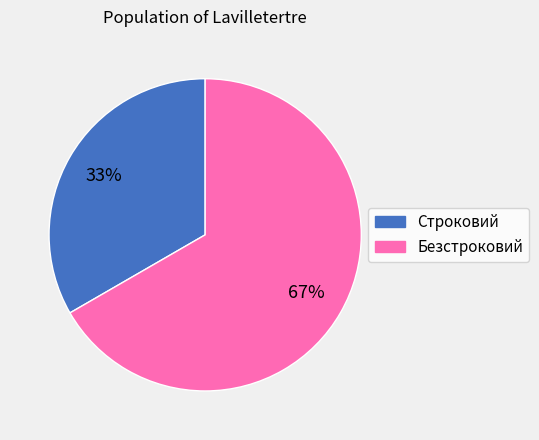

Do Безстроковий and Строковий together represent more than half of the pie?

Yes